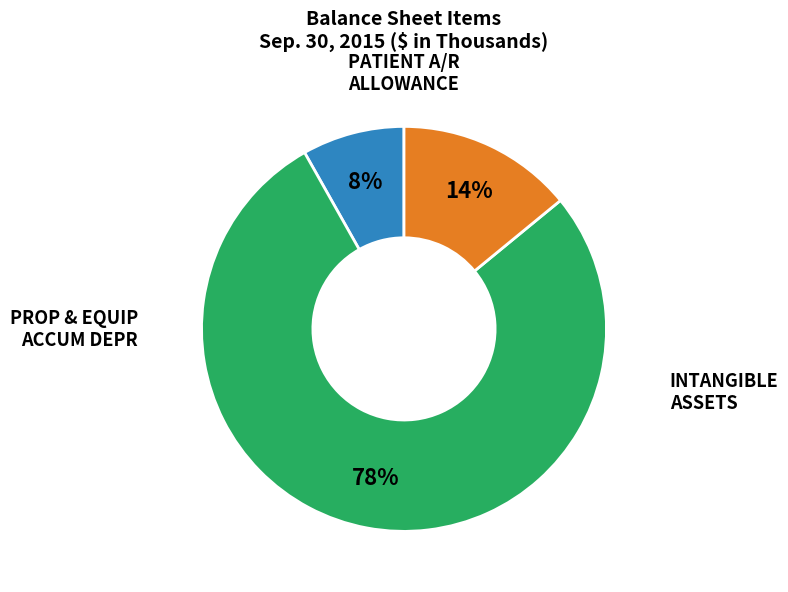

To the nearest percent, what is the difference between the largest and smallest slice percentages?

70%